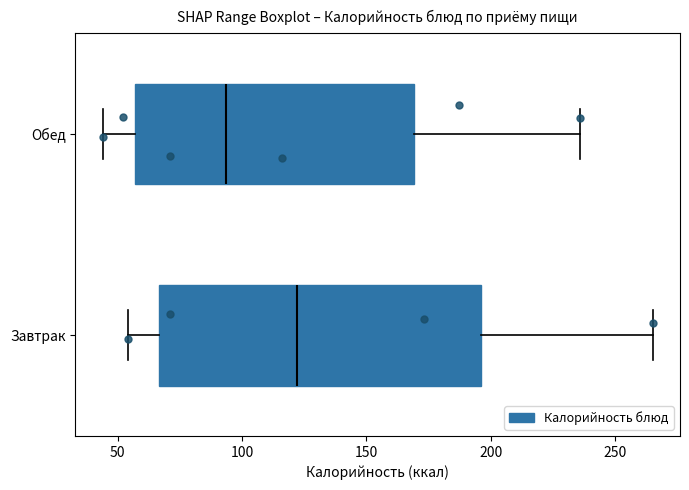

Comparing the boxes themselves (not the whiskers), which one is the widest?

Завтрак